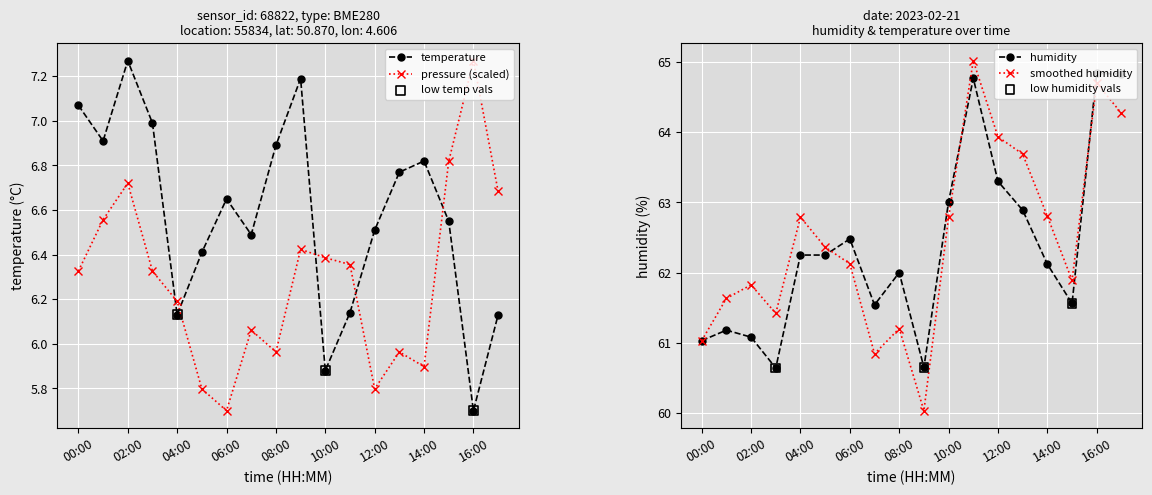

Is the value of humidity at 15:00 greater than the value of pressure at 17:00?

Yes